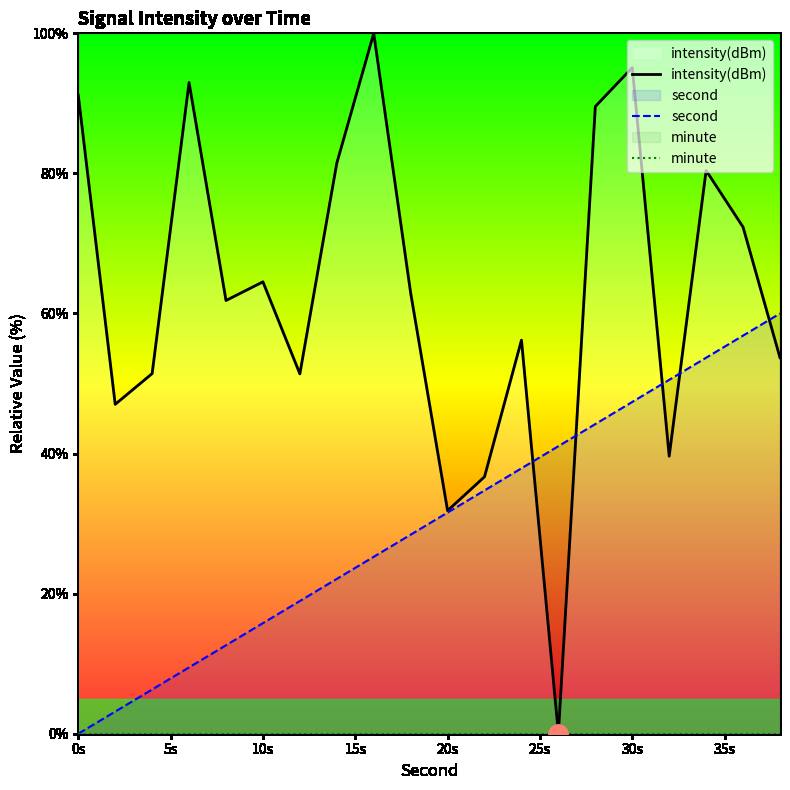

True or false: second and minute cross at least once.

False